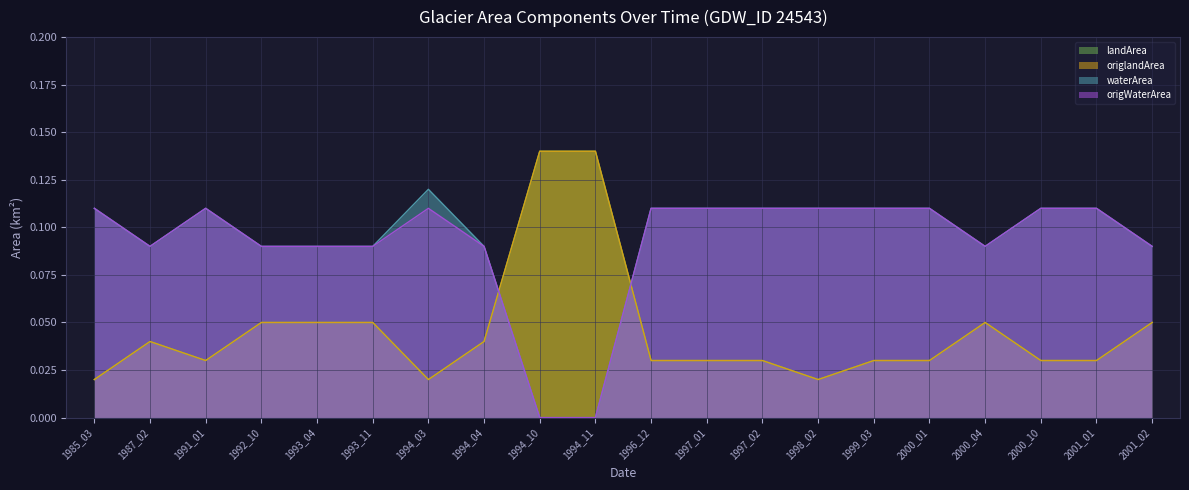

Which has a higher value, 2000_04 or 1994_10?

1994_10